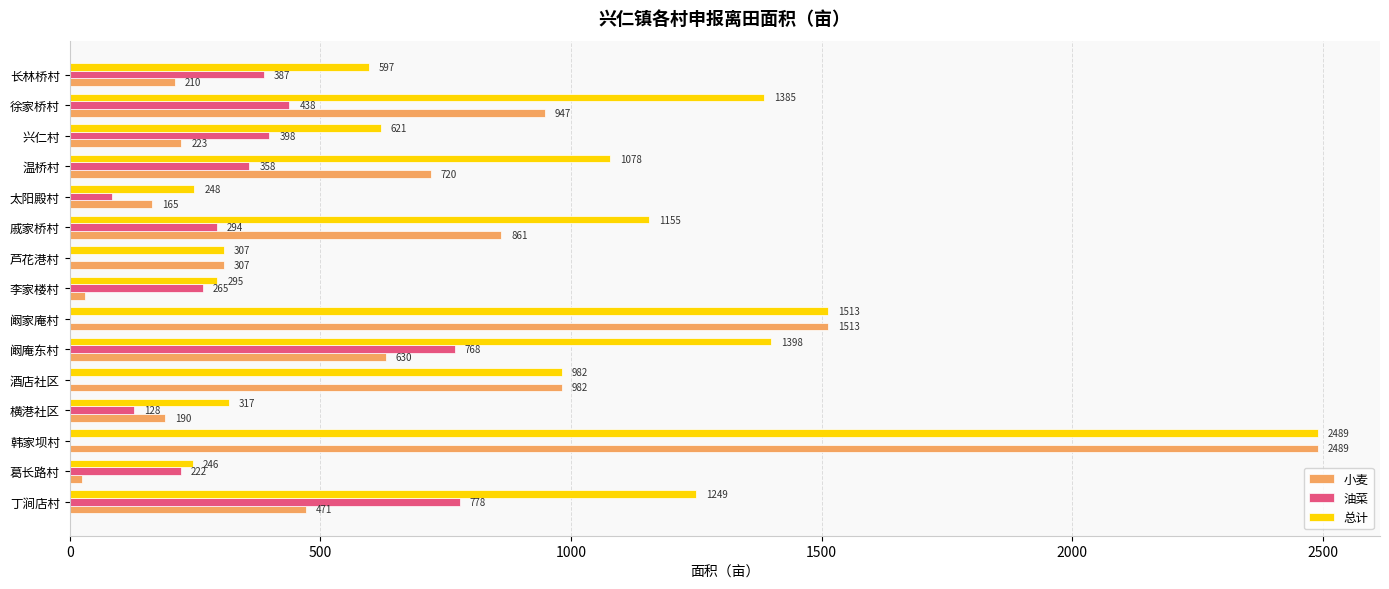

What is the maximum value shown in the chart?

2489.1